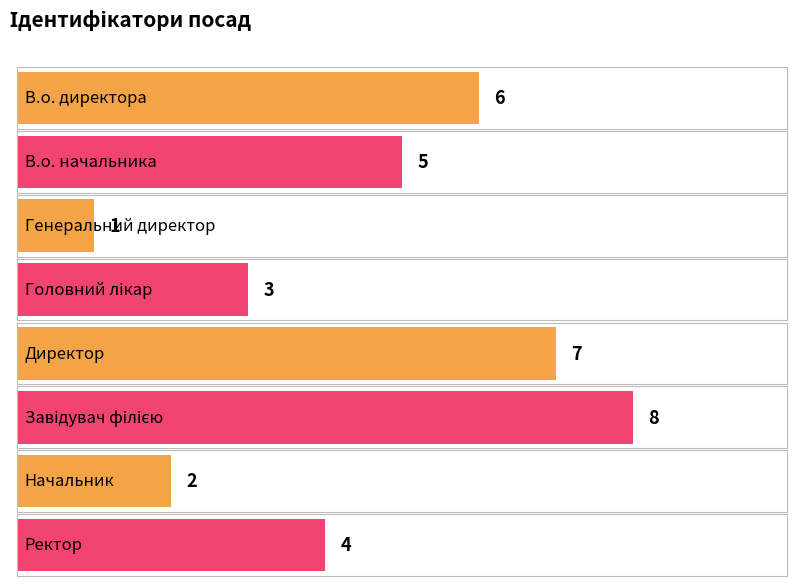

Reading left to right, transcribe all the data shown in this chart.

В.о. директора=6	В.о. начальника=5	Генеральний директор=1	Головний лікар=3	Директор=7	Завідувач філією=8	Начальник=2	Ректор=4